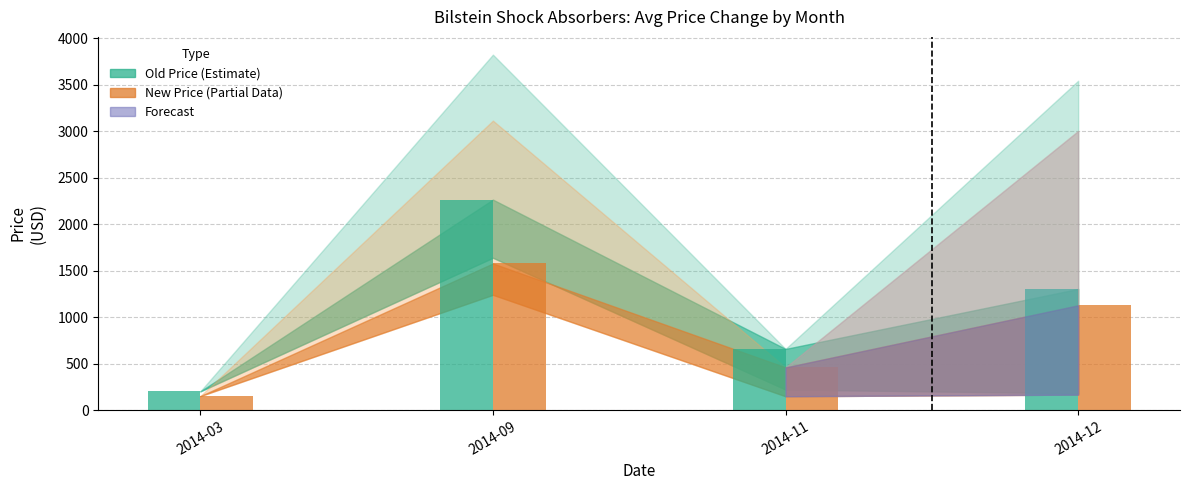

What is the difference between the highest and lowest values at 2014-09?

687.1